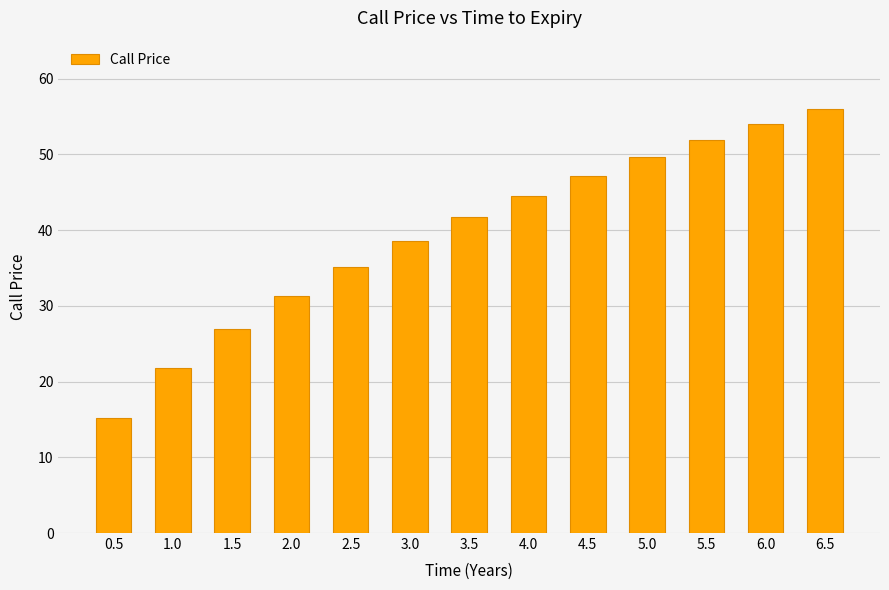

True or false: the data shows 44.5 at 4.0.

True